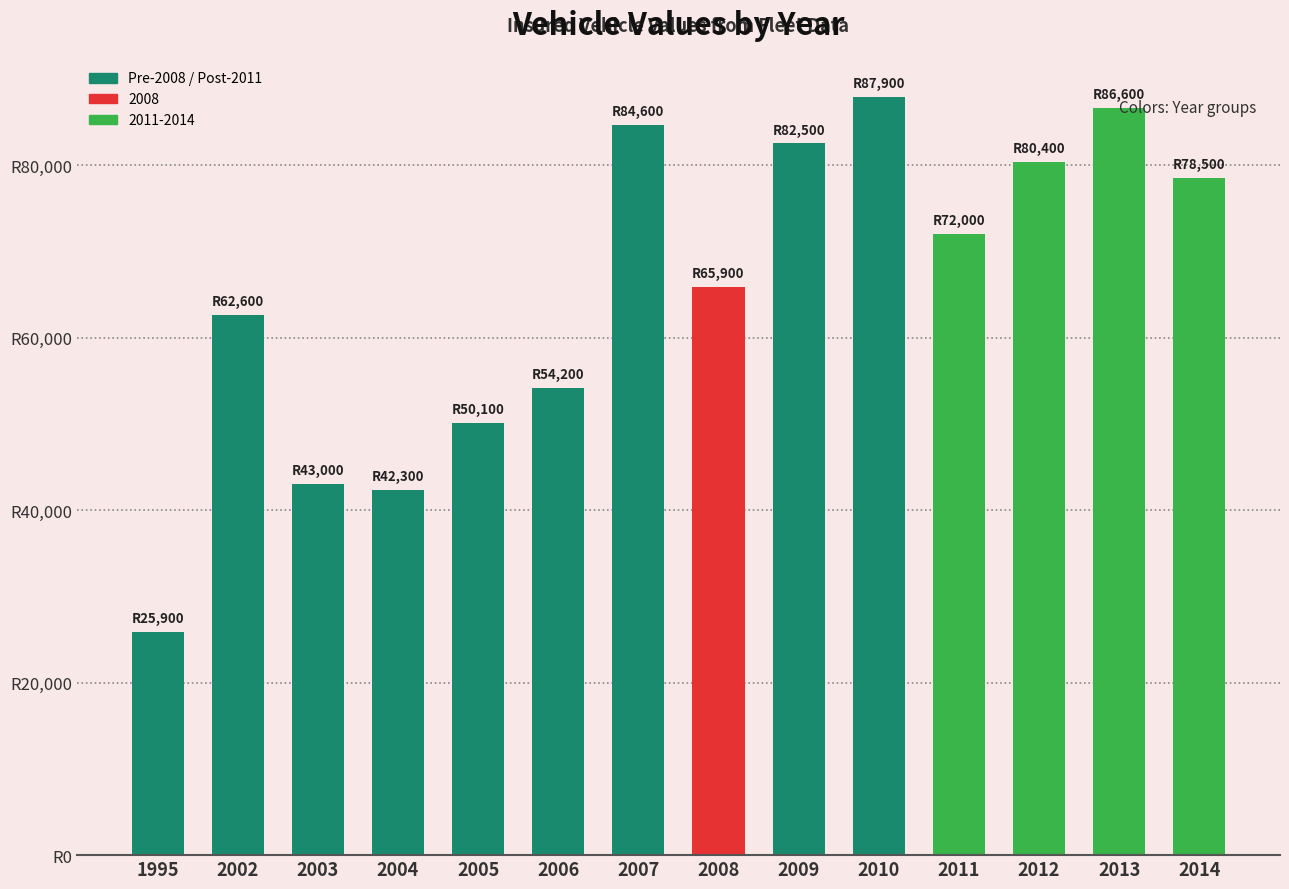

True or false: the data shows 62600 at 2002.

True